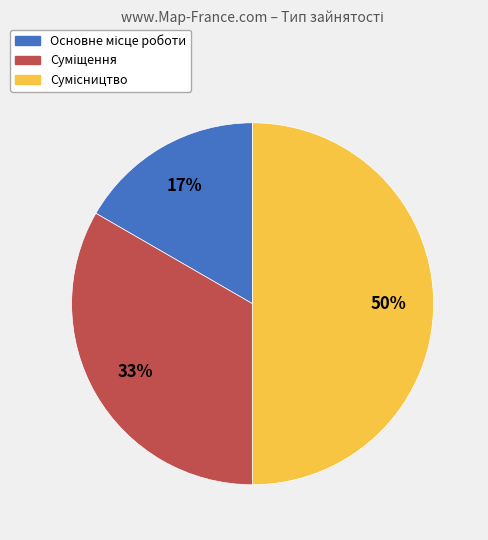

To the nearest percent, what is the average slice percentage?

33%